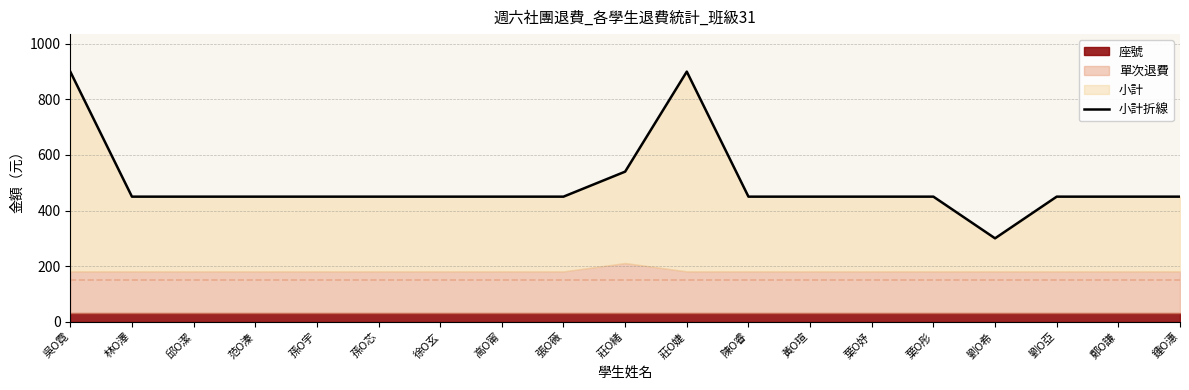

Where is the data nearest to the value 600?

莊O緒